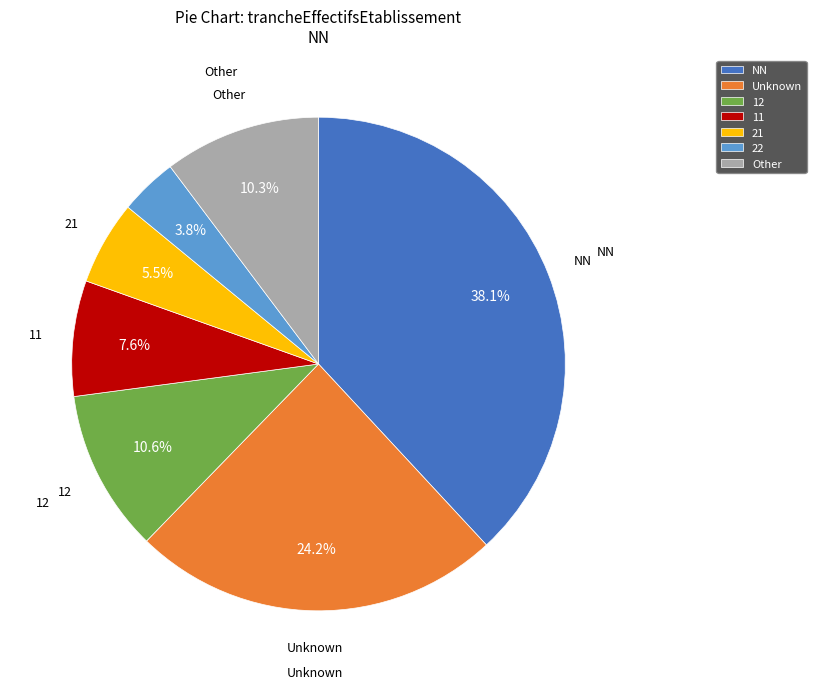

Does any single category account for the majority?

No